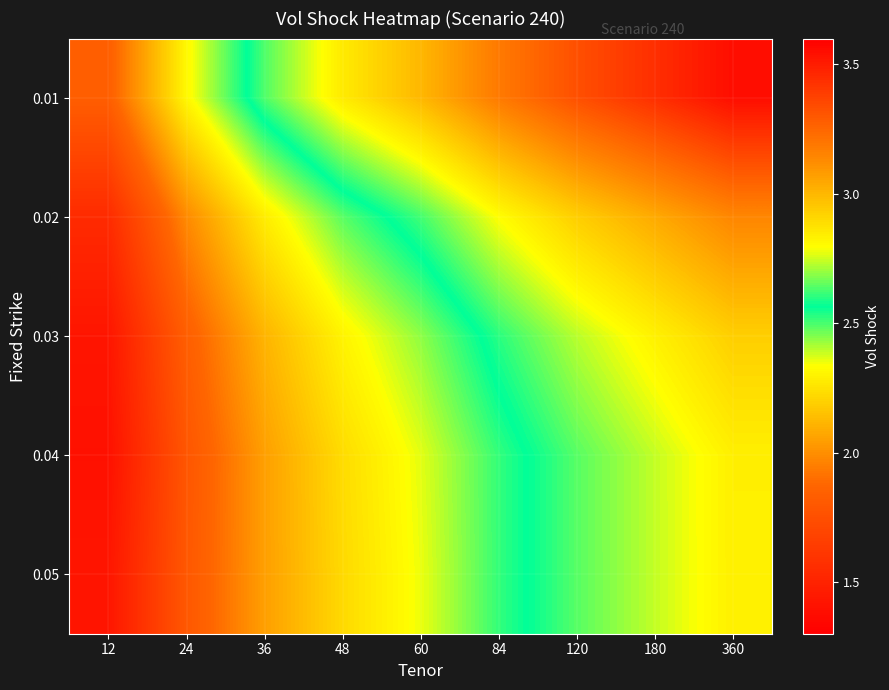

How many distinct data groups are displayed?

5